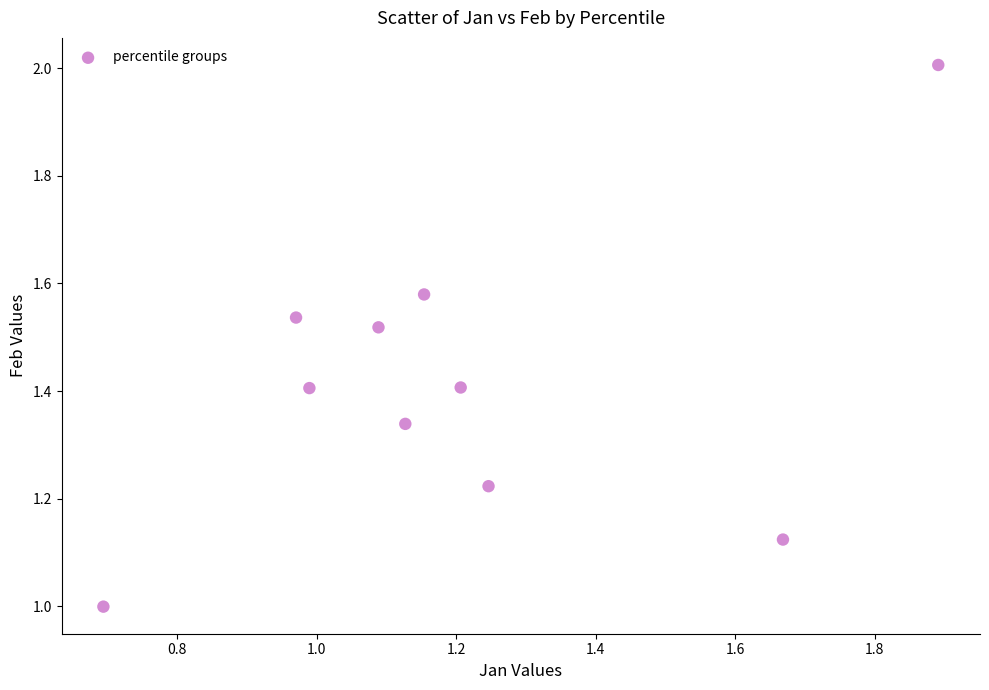

What is the average Y value?

1.4